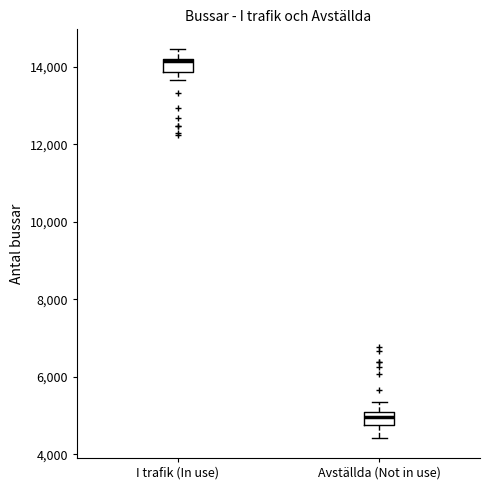

Which box's median line is the lowest?

Avställda (Not in use)